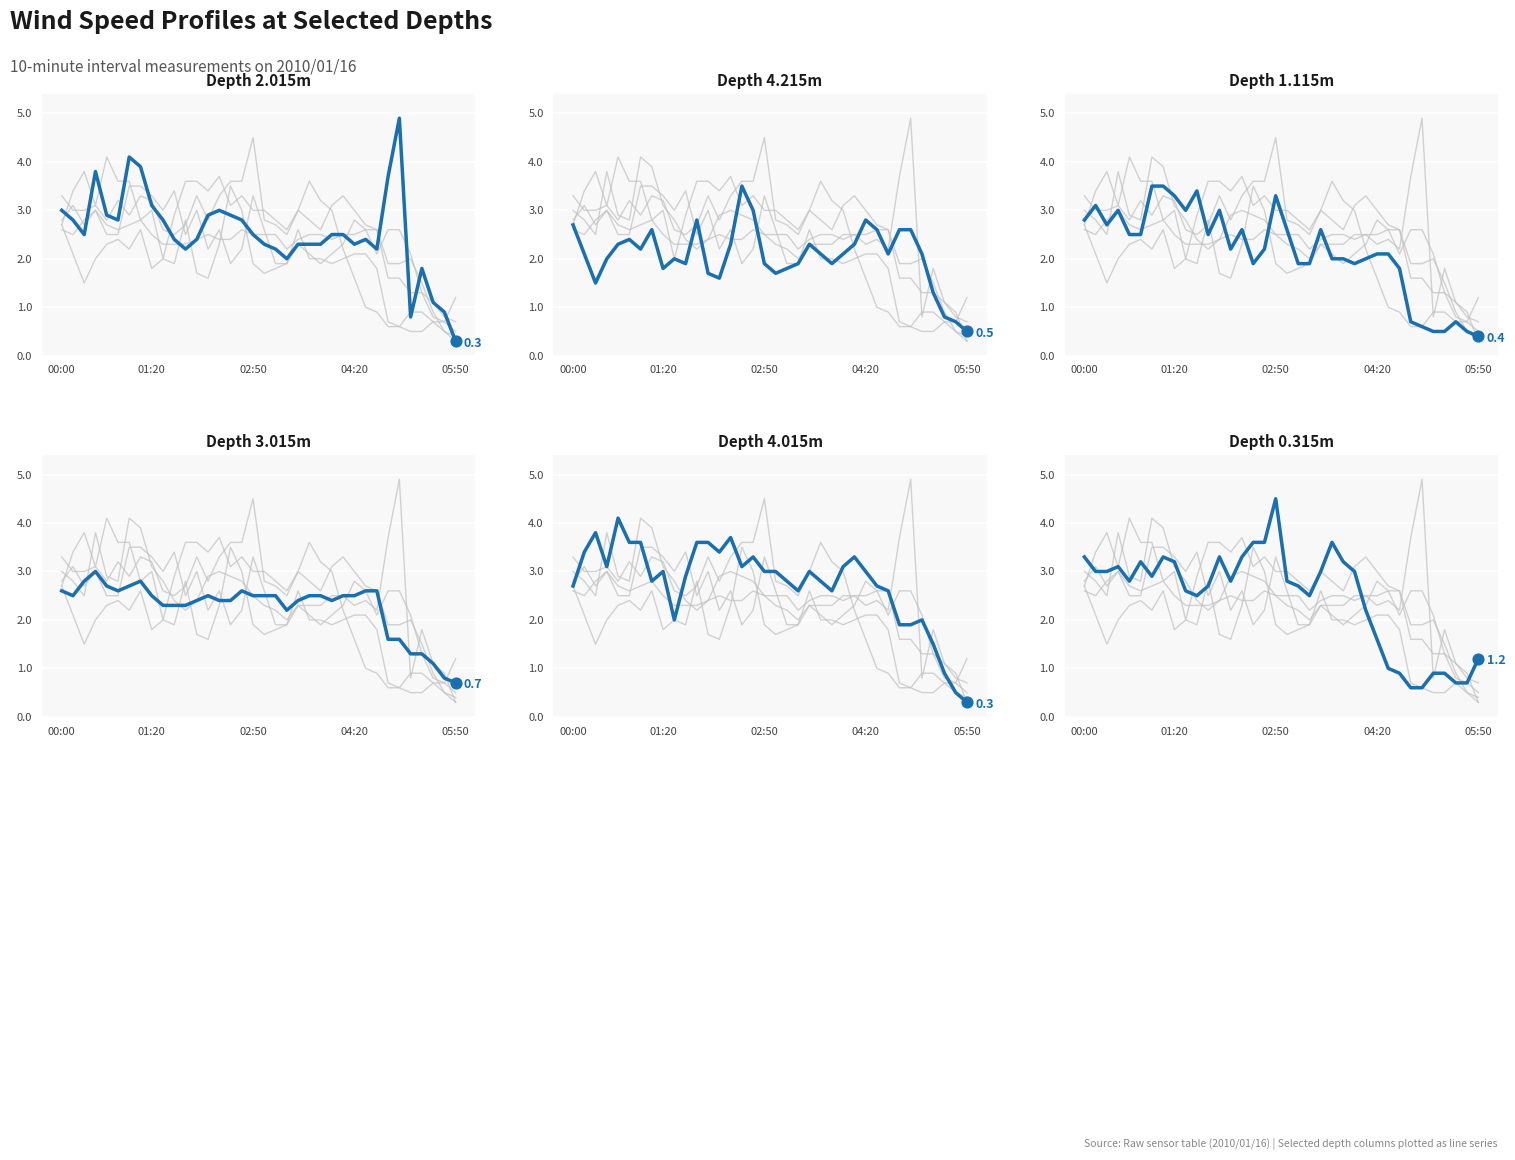

At which category is the sum across all series the highest?

6